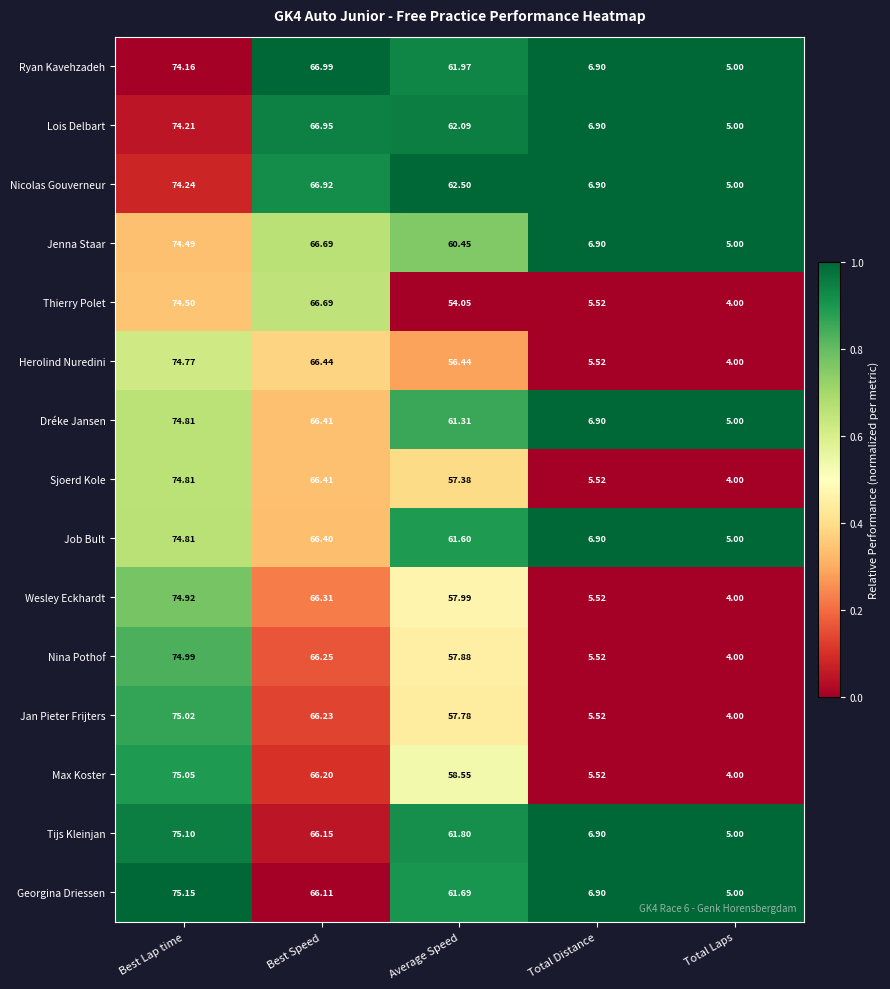

What is the total value across all series at Average Speed?

893.5